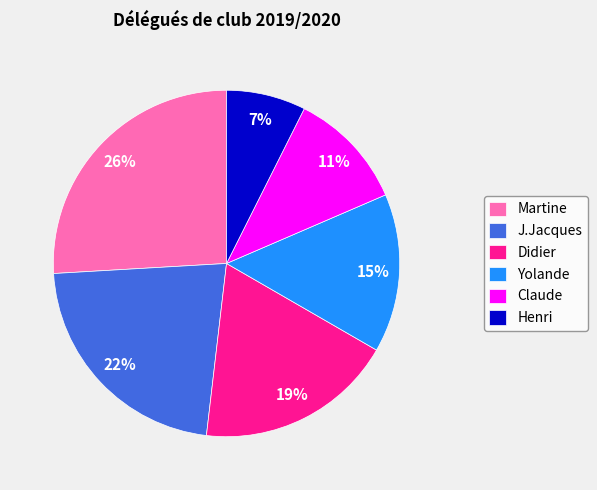

Is there any slice that represents more than half of the pie?

No